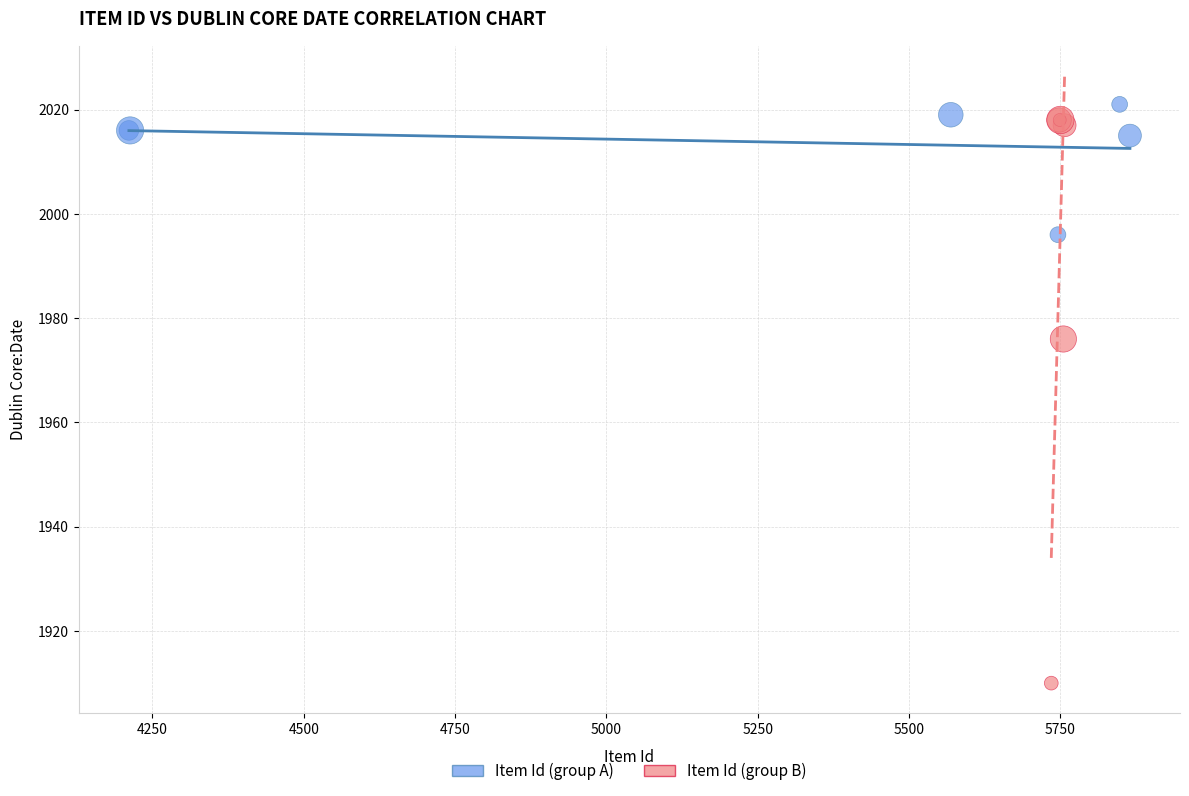

Which series contains the highest Y value?

Item Id (group A)